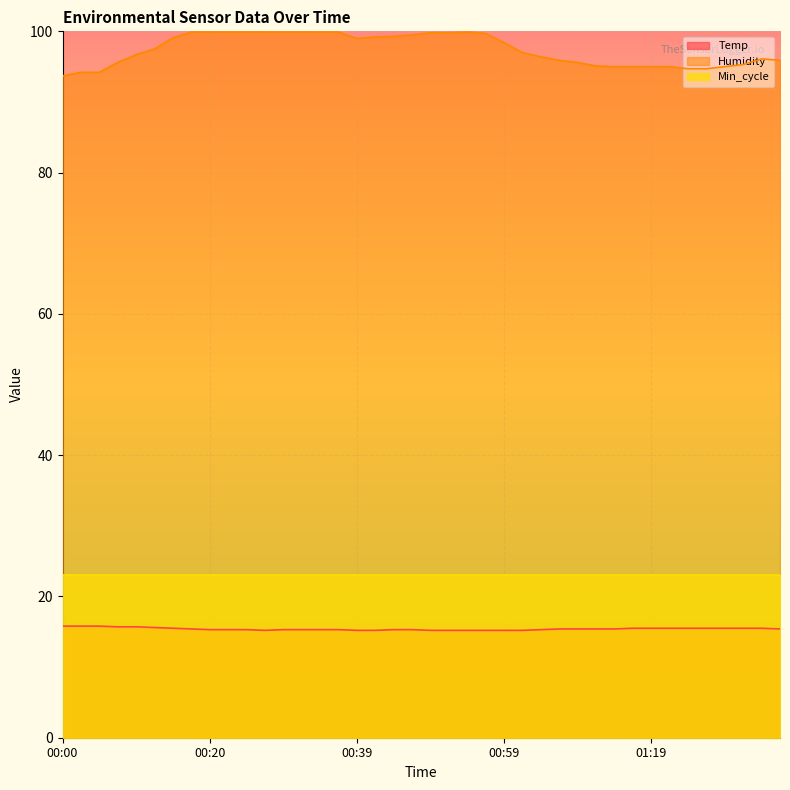

Where is the first local minimum for Temp?

00:27